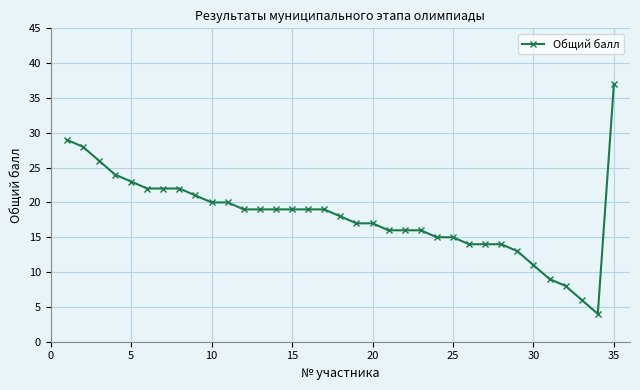

How many data points are less than 19?

17